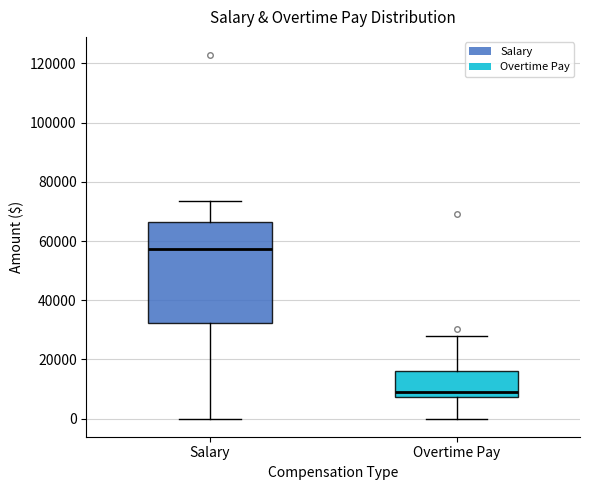

Reading left to right, transcribe this box plot: for each box, give where its median line is, the range the box spans, and where its two whiskers end, as read against the y-axis. The values are not printed on the chart, so give them approximately, as read against the axis.

Salary: median 58000, box 32000 to 66000, whiskers 0 to 74000
Overtime Pay: median 8000 (just above the box's lower edge), box 8000 to 16000, whiskers 0 to 28000